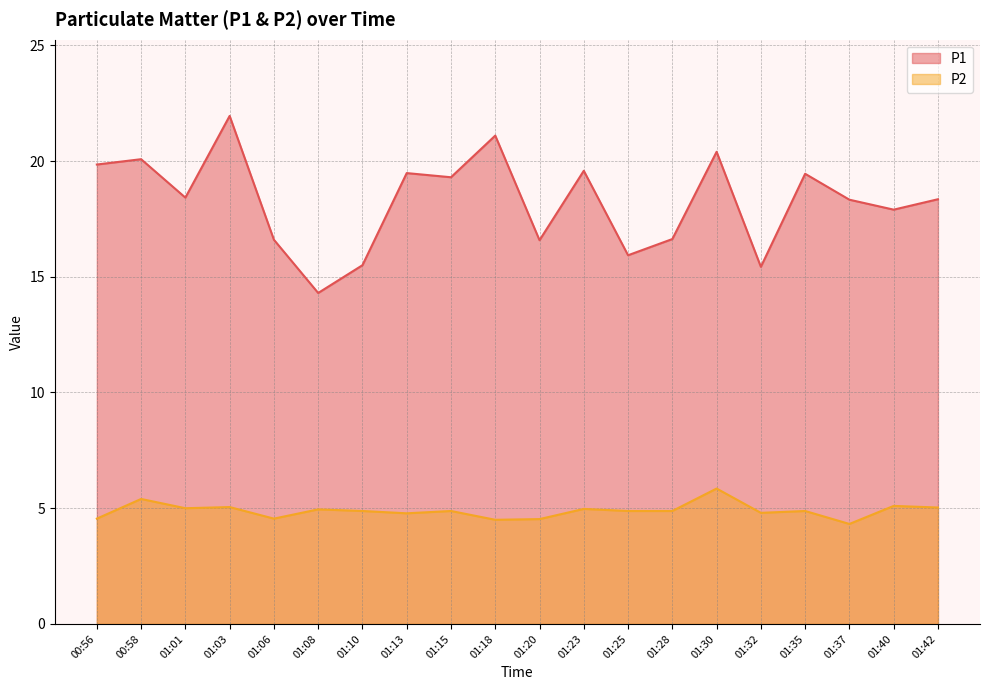

What are all the series names shown in the legend?

P1, P2